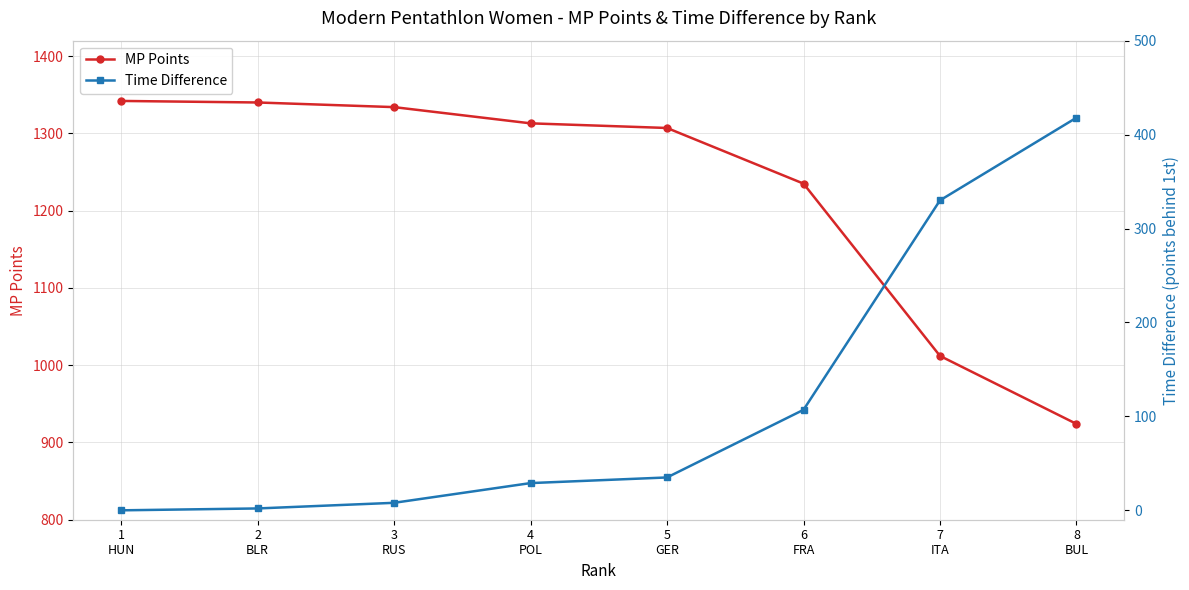

What is the sum of the Time Difference values at 5
GER and 2
BLR?

37